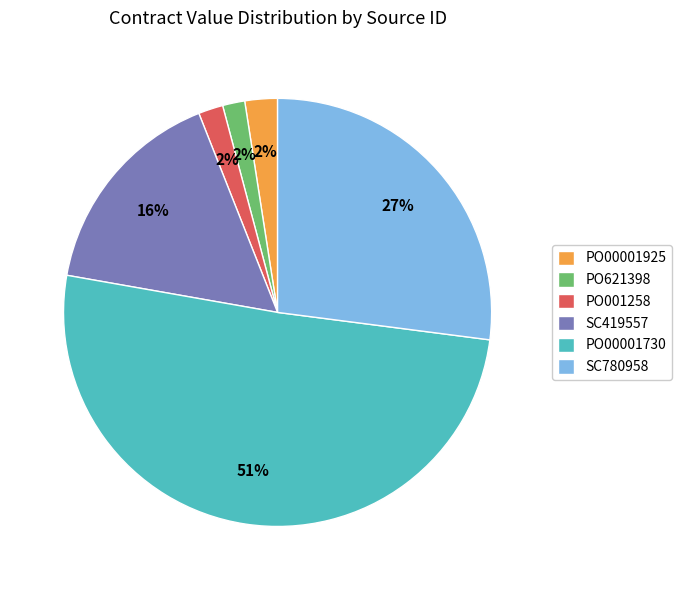

True or false: PO00001925 accounts for 2% of the total.

True